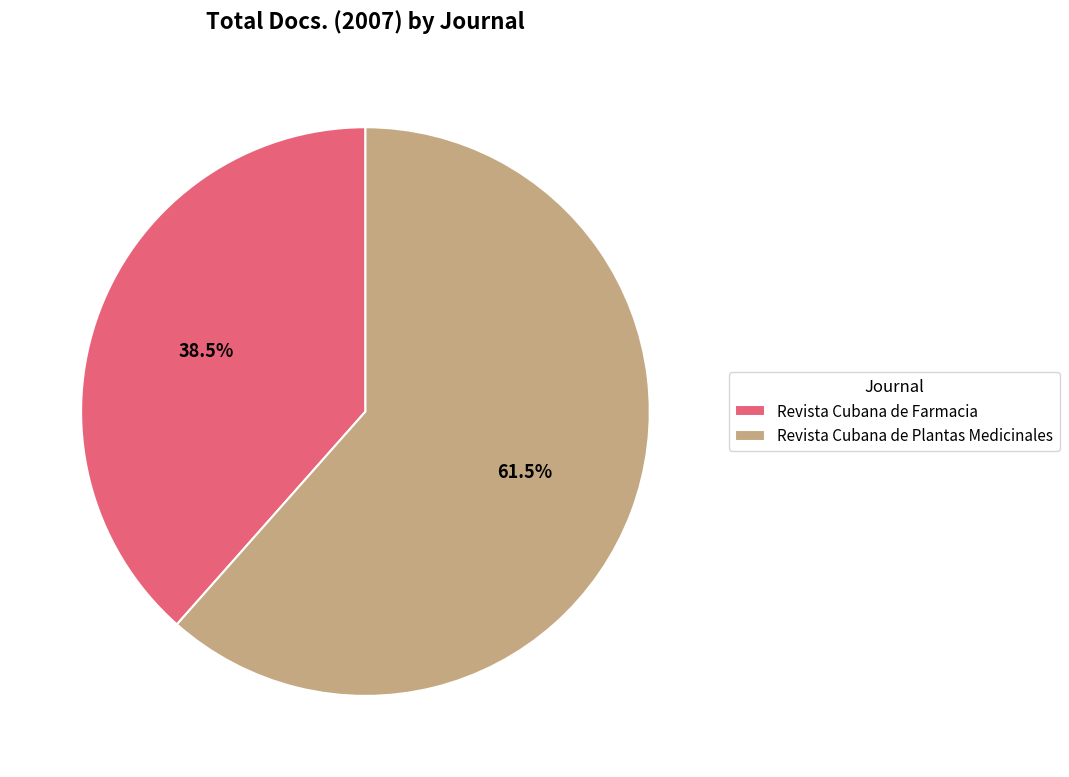

What is the ratio of the value at Revista Cubana de Farmacia to the value at Revista Cubana de Plantas Medicinales?

0.6